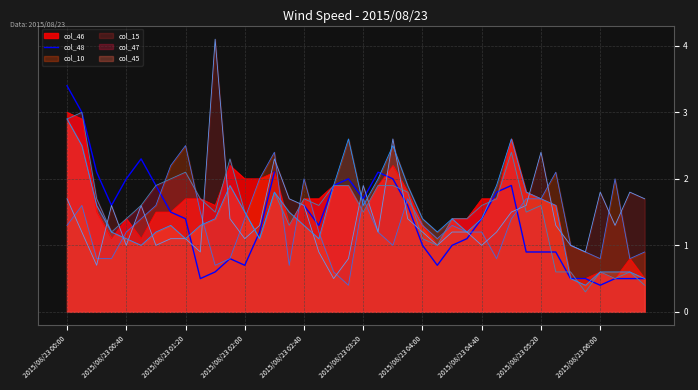

How many positive values are there?

39